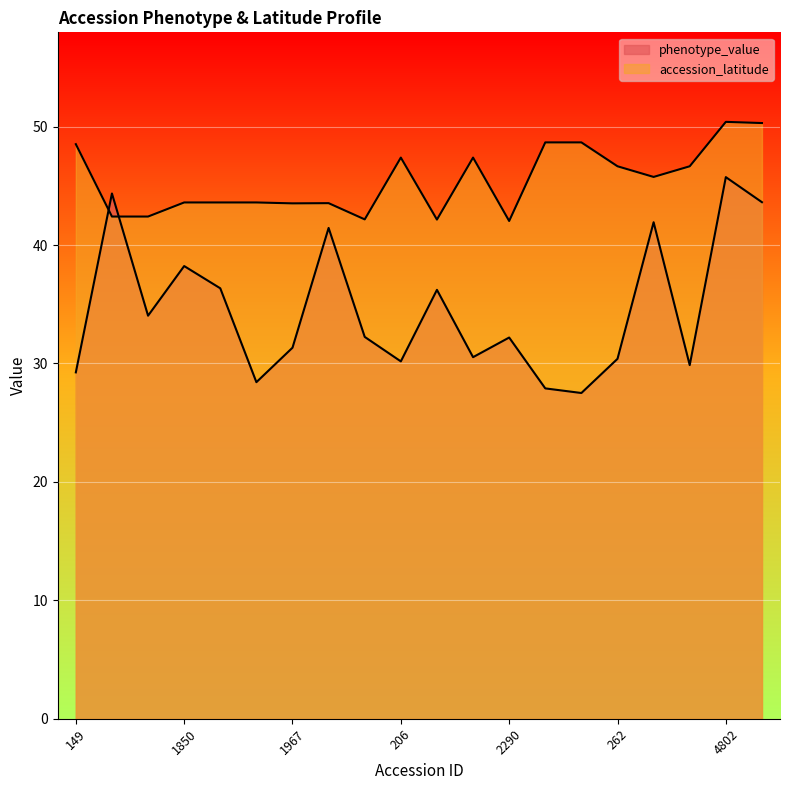

How many times do phenotype_value and accession_latitude cross each other?

2